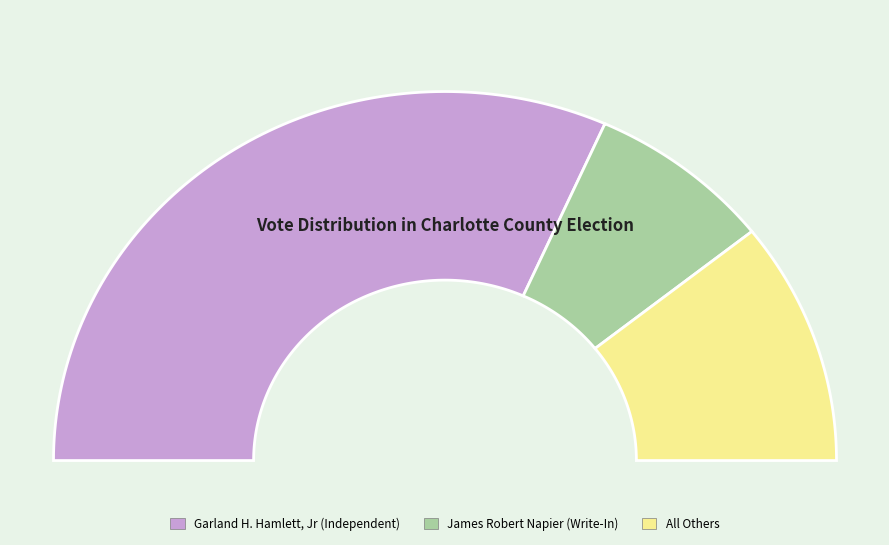

The Garland H. Hamlett, Jr (Independent) slice represents 58% of the pie. True or false?

False